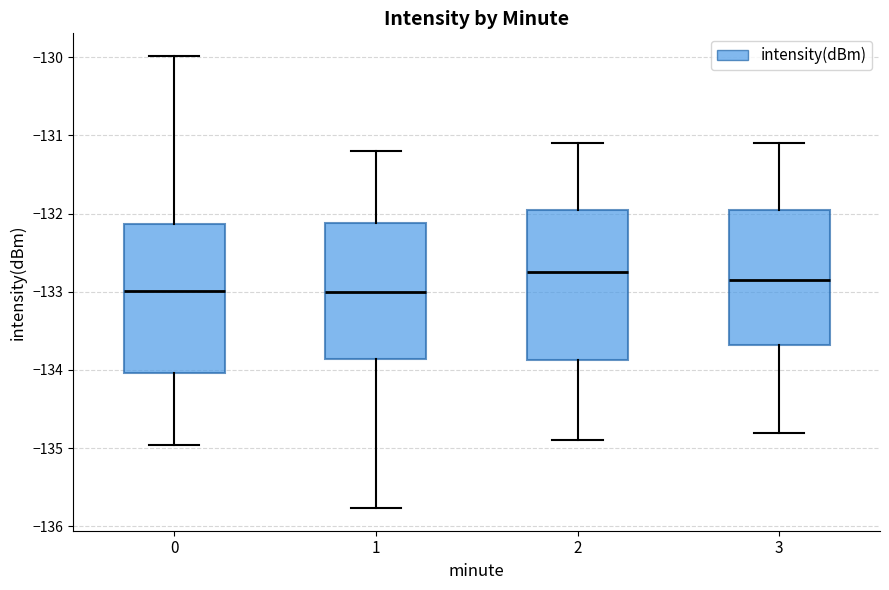

Where is the upper edge of the box at x = 0 on the y-axis? The values are not printed on the chart, so give them approximately, as read against the axis.

-132.1